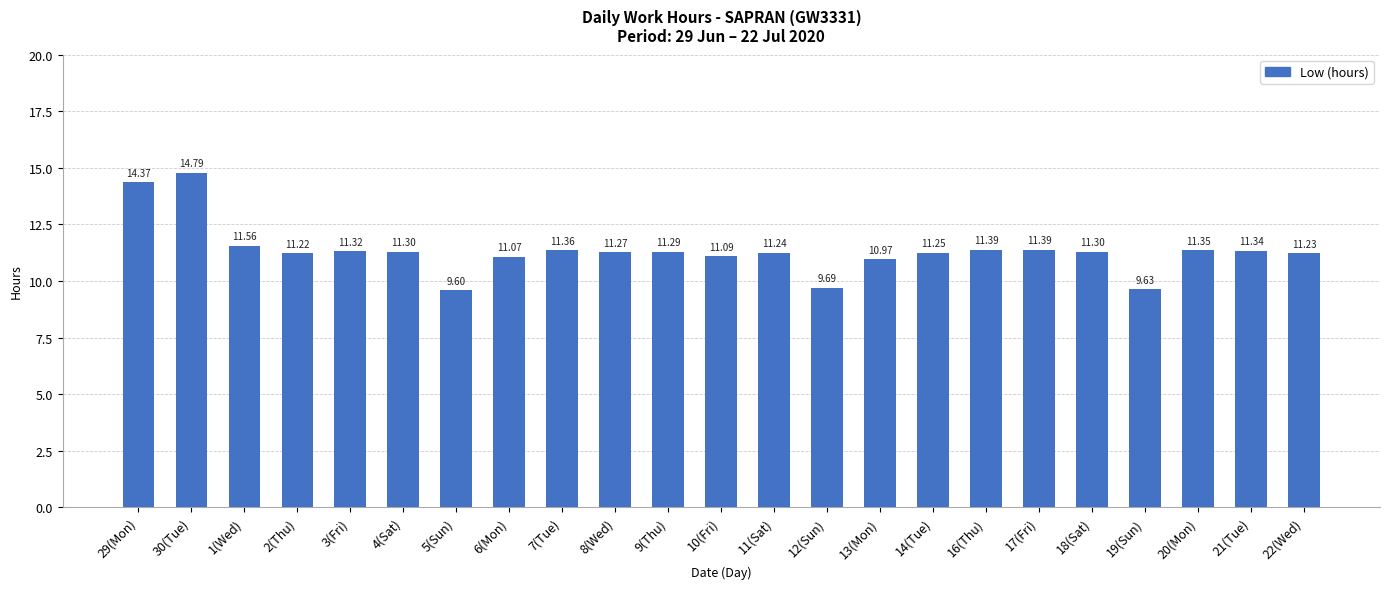

Which label corresponds to the smallest value in the chart?

5(Sun)